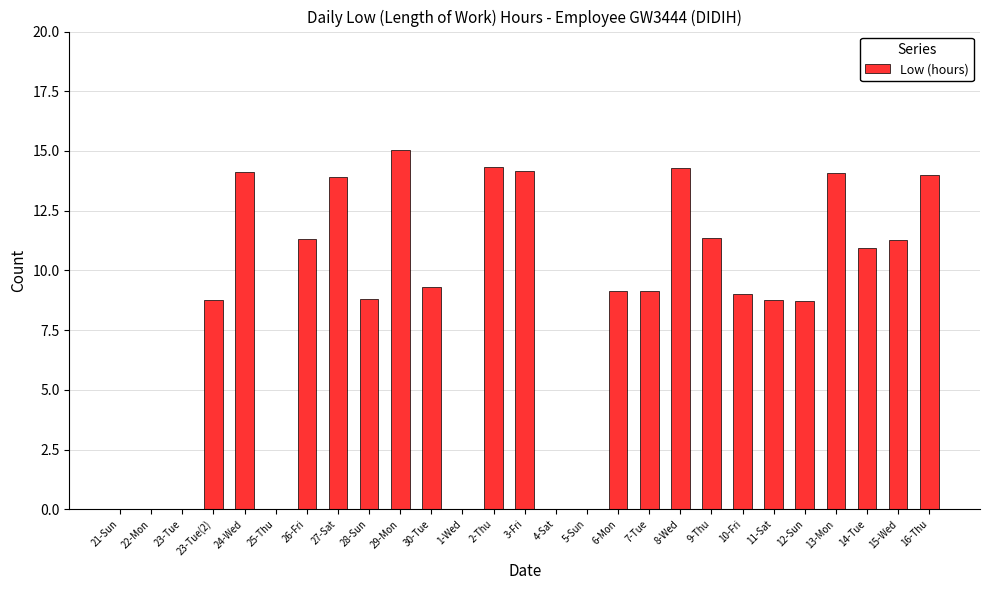

What is the greatest value displayed?

15.1